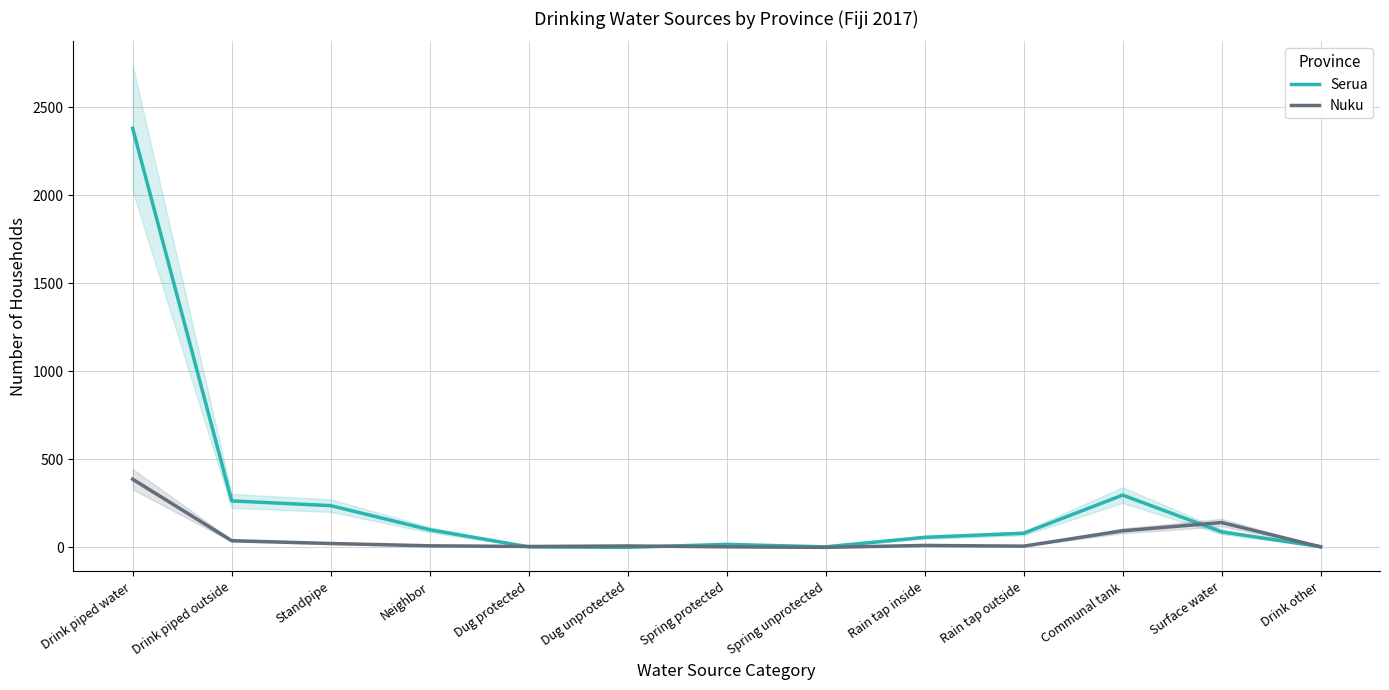

The value of Nuku at Spring protected is 1. True or false?

False